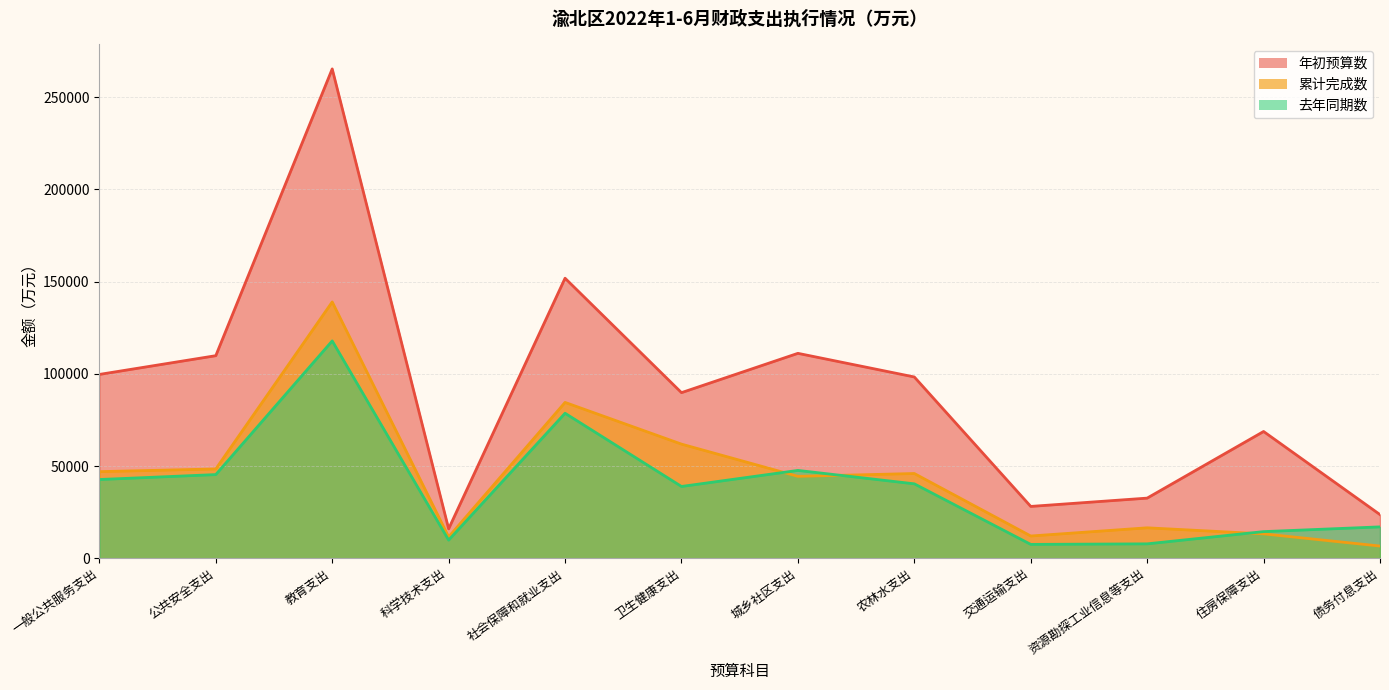

Which category has the highest value across all series?

教育支出